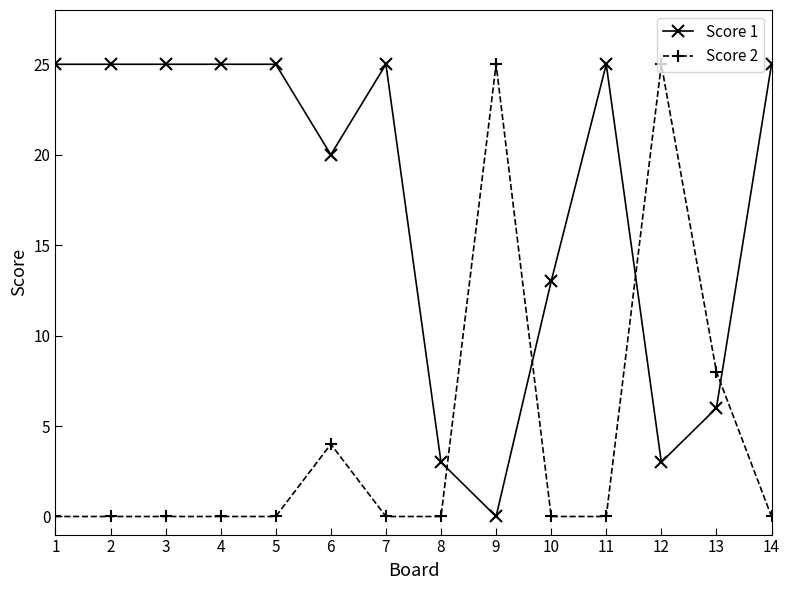

How many values in the Score 1 series are below 25?

6